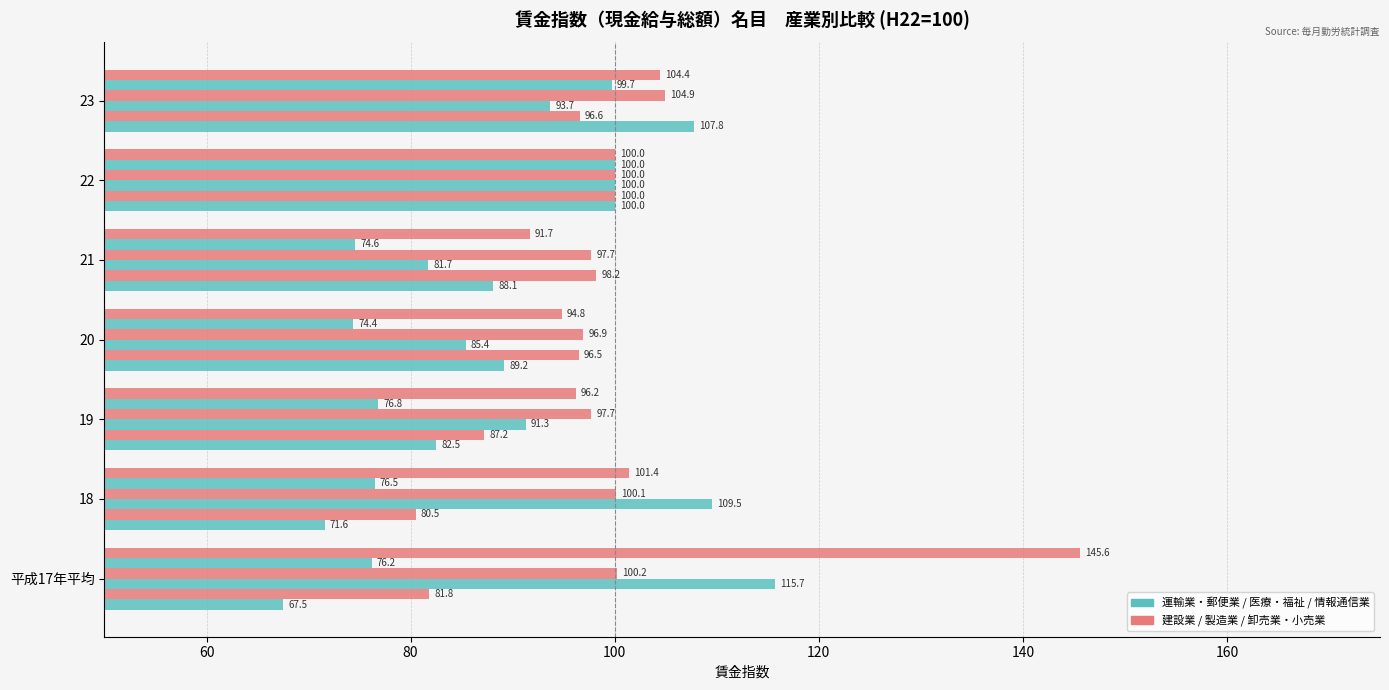

How many categories are shown in the chart?

7